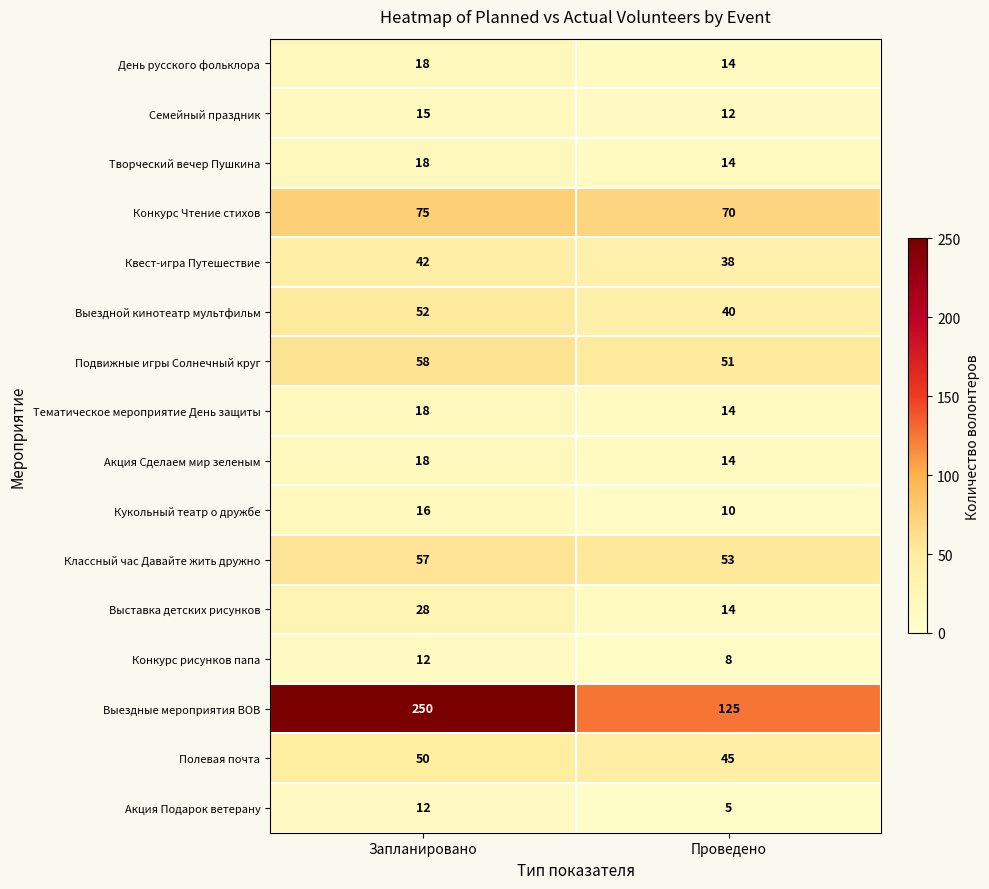

Read the Выставка детских рисунков value at Запланировано.

28